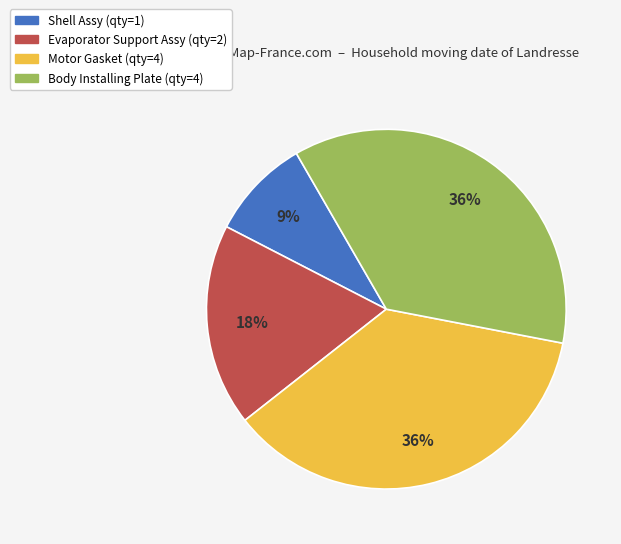

How many segments does this pie chart have?

4